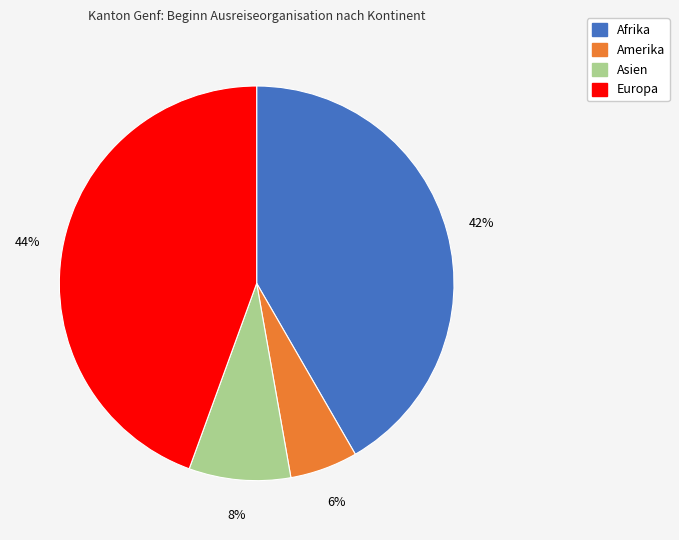

Is there a majority slice in this chart?

No